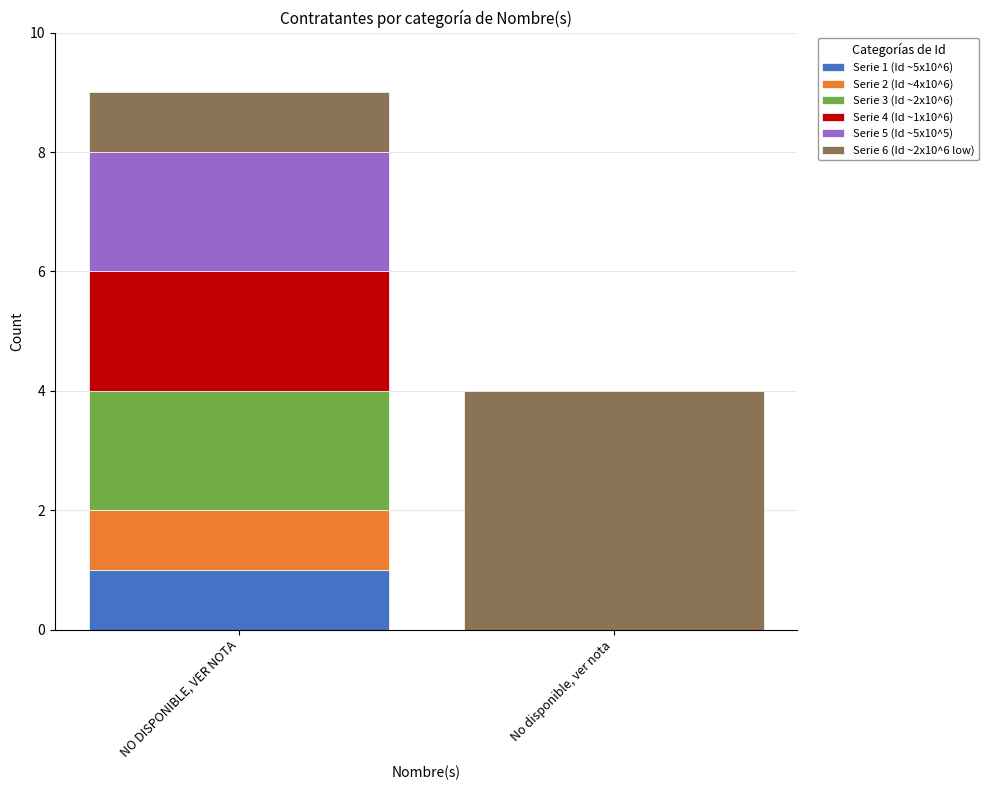

Count the number of categories in the chart.

2